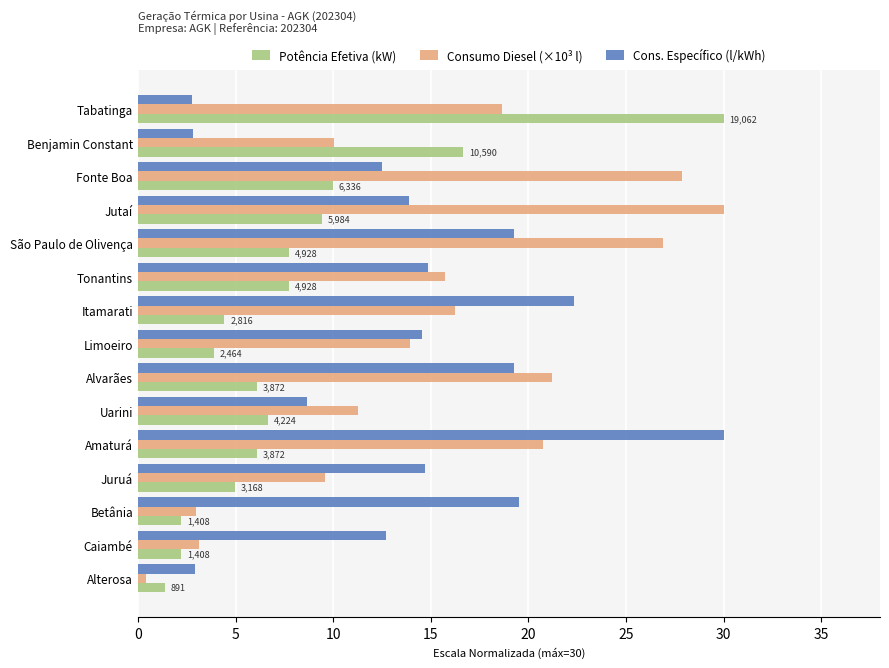

Rank the series at Amaturá from highest to lowest value.

Cons. Específico (l/kWh), Consumo Diesel (×10³ l), Potência Efetiva (kW)